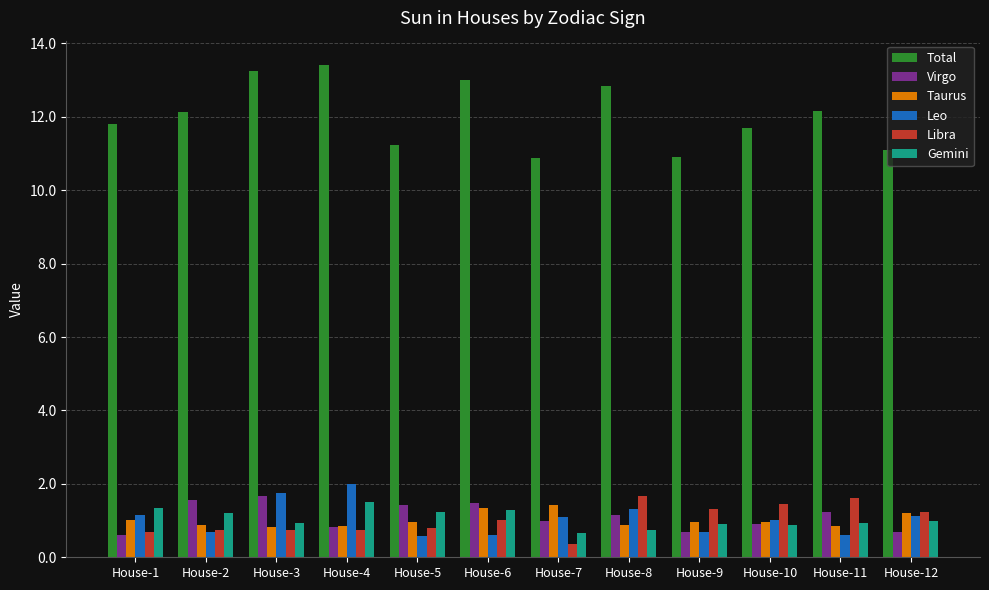

What is the difference between the maximum and minimum values in the Total series?

2.5